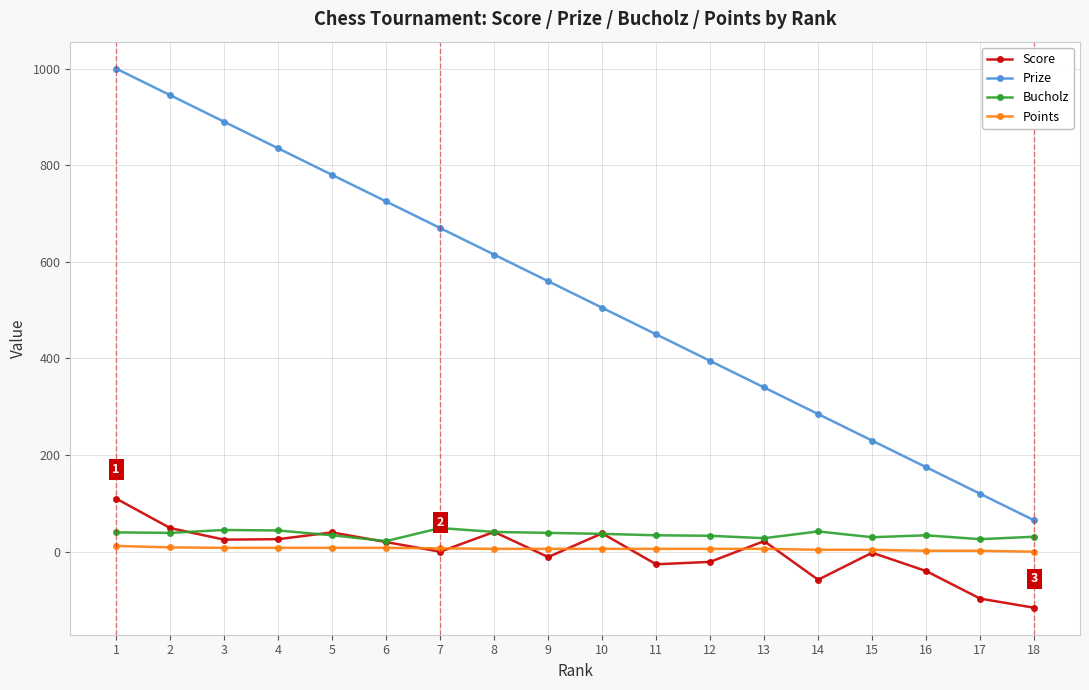

Is this an area chart (filled region under the line)?

No